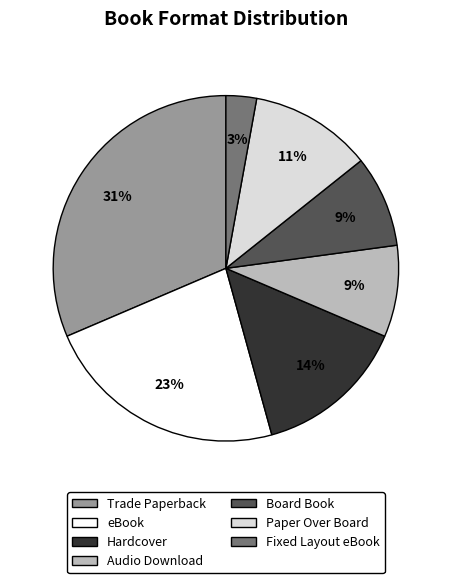

To the nearest percent, what is the average slice percentage?

14%